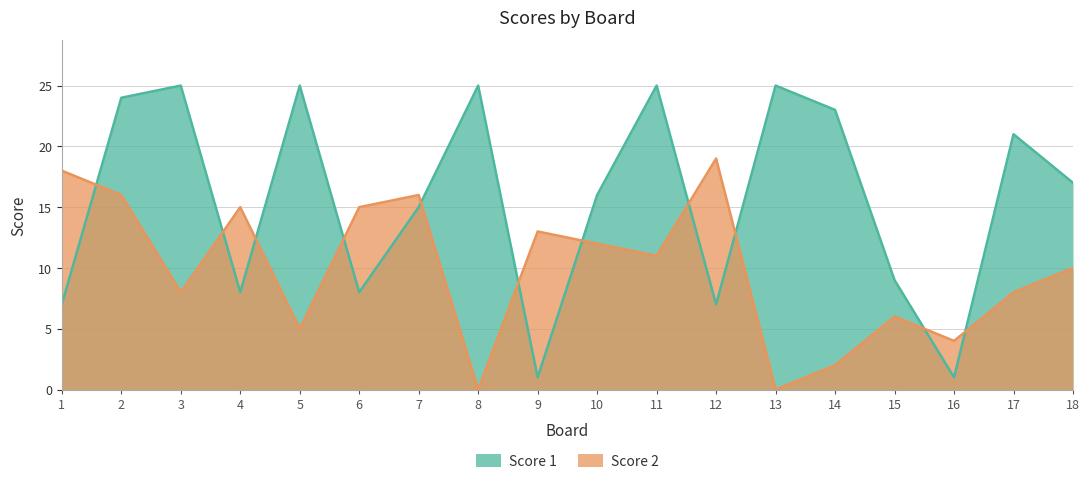

Rank the categories by Score 2 value from highest to lowest.

12, 1, 2, 7, 4, 6, 9, 10, 11, 18, 3, 17, 15, 5, 16, 14, 8, 13